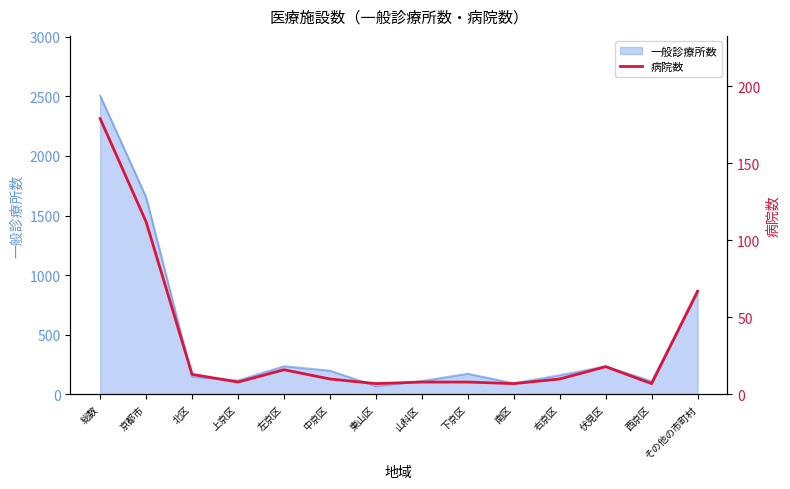

Where is the first local maximum?

左京区